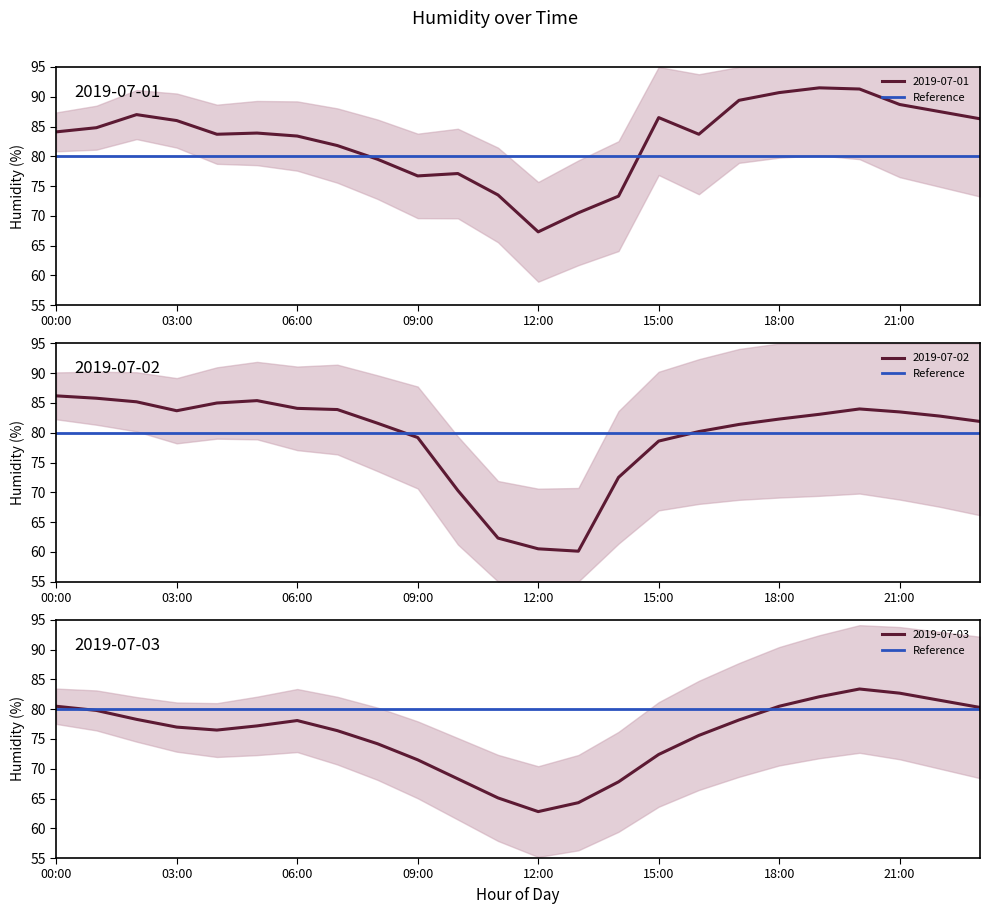

At which category is the sum across all series the highest?

20:00